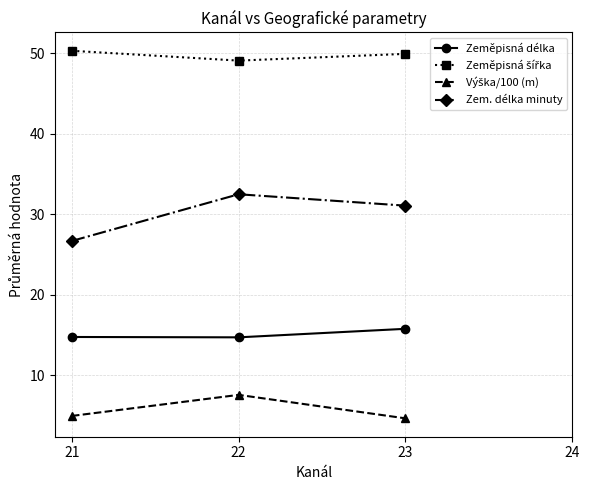

What is the approximate value of Zeměpisná šířka at 22?

49.1